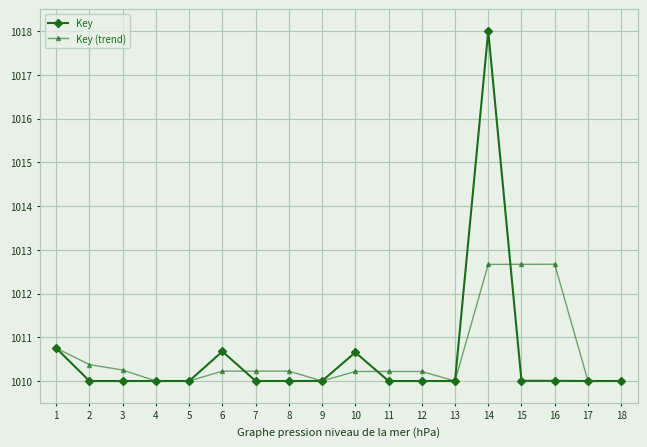

The value of Key (trend) at 18 is 1526.8. True or false?

False